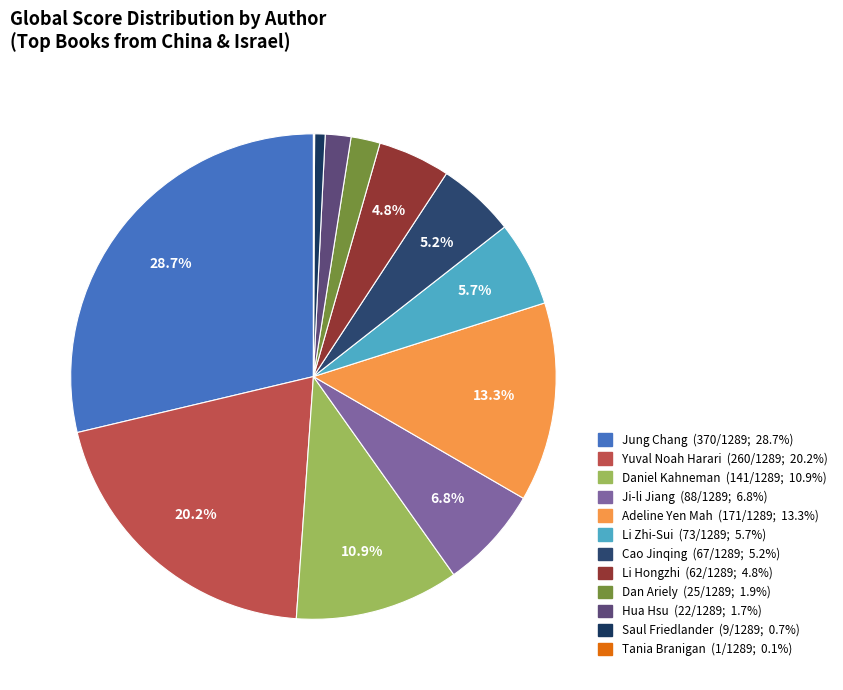

Does Hua Hsu account for over 50% of the chart?

No